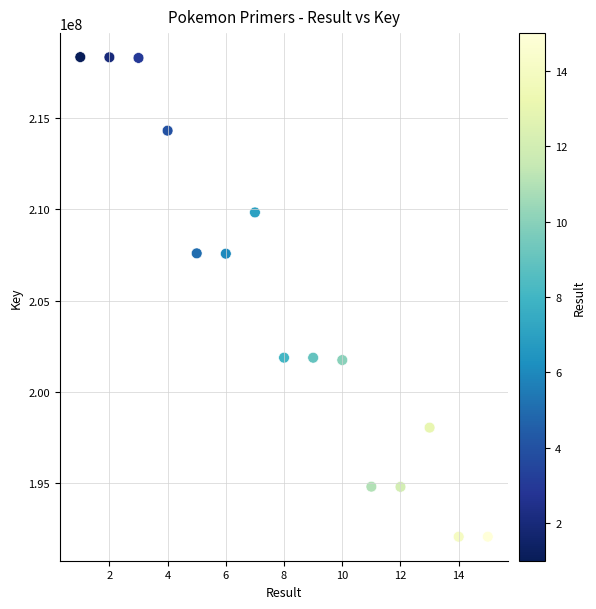

What is the range of Y values (max minus min)?

26252015